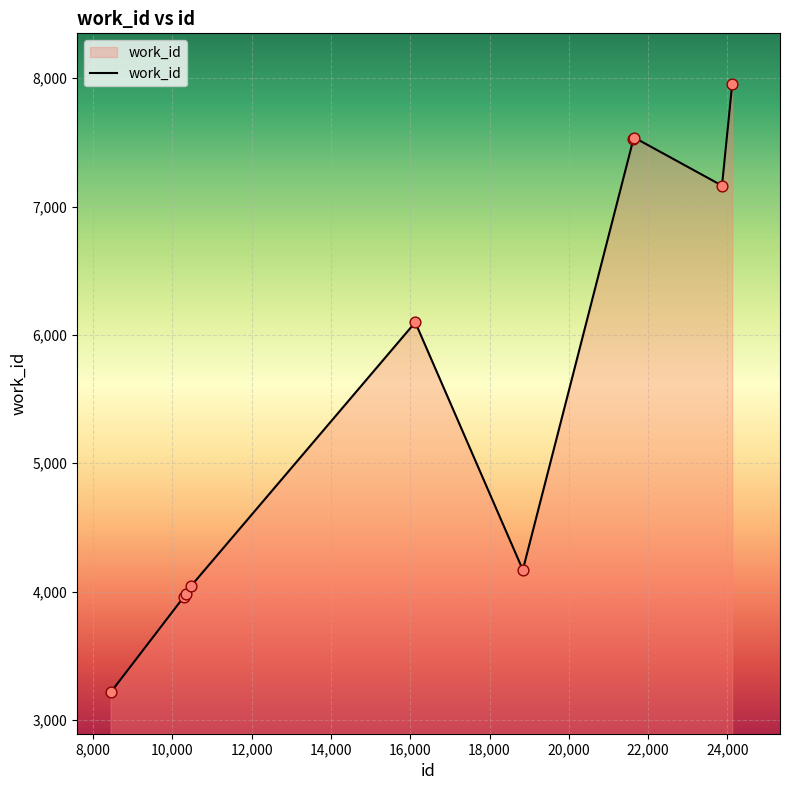

What is the minimum value shown in the chart?

3214